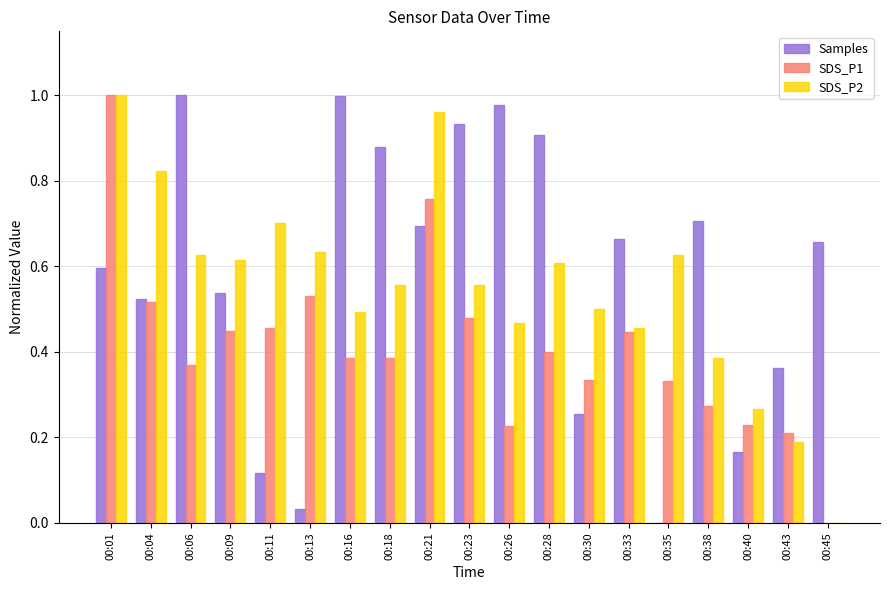

What is the total value across all series at 00:06?

2.0